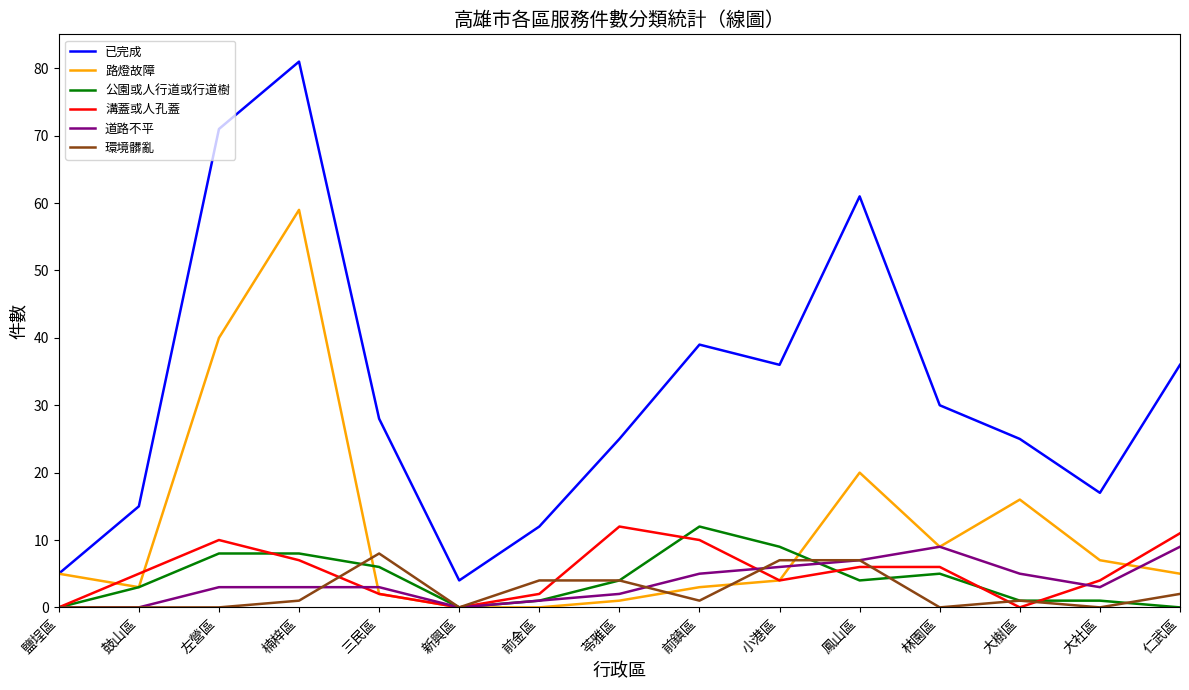

What is the approximate value of 已完成 at 鹽埕區?

5